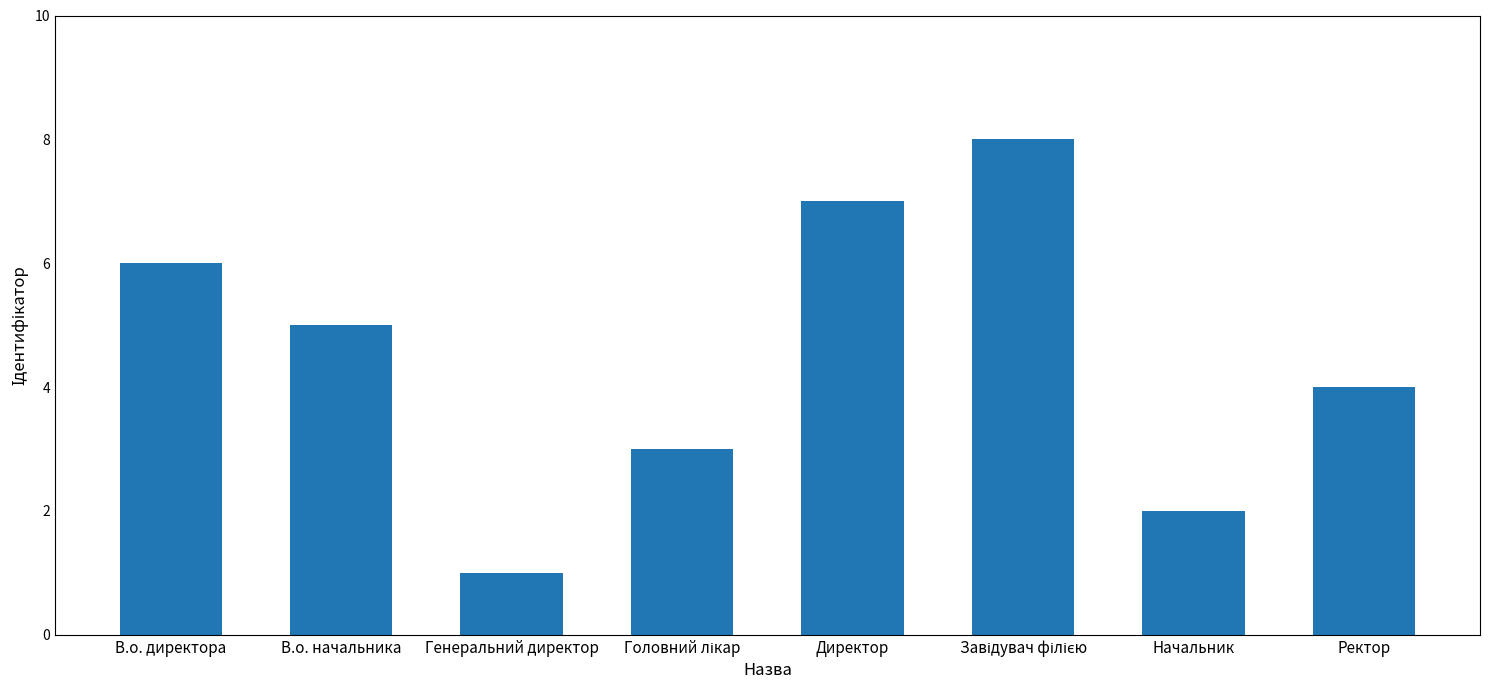

Between Генеральний директор and В.о. директора, which is larger?

В.о. директора